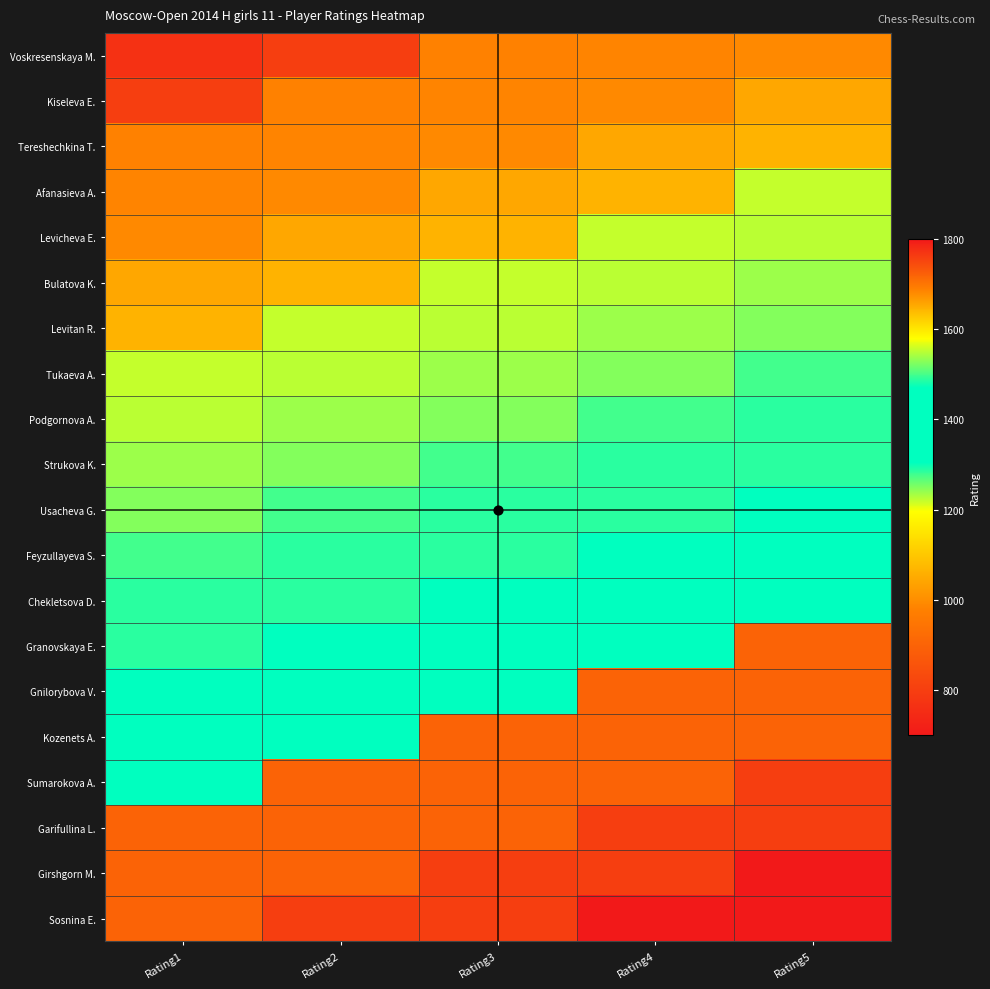

What is the minimum value shown in the chart?

700